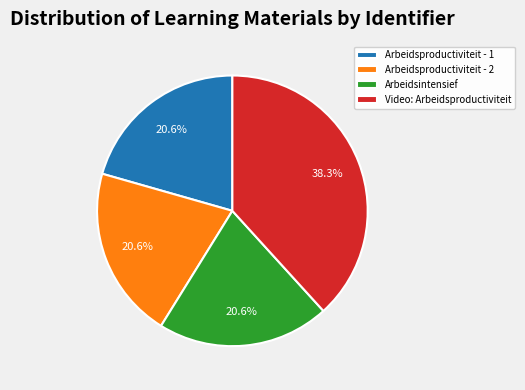

How many segments does this pie chart have?

4